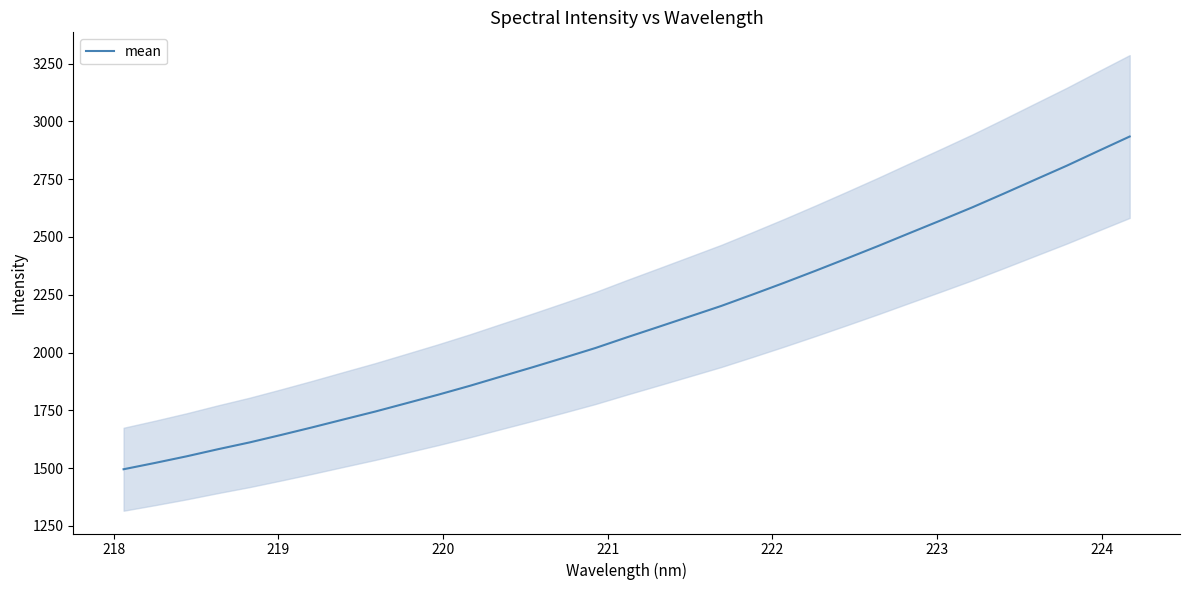

Reading left to right, extract all data points from this chart.

1495.2	1522.5	1551.0	1581.9	1611.2	1643.4	1676.6	1711.0	1745.0	1781.3	1817.8	1856.0	1896.4	1936.5	1977.8	2019.8	2066.0	2110.9	2156.2	2201.7	2251.3	2301.8	2353.9	2407.3	2461.4	2517.2	2572.6	2628.9	2688.2	2748.5	2808.6	2871.9	2934.6